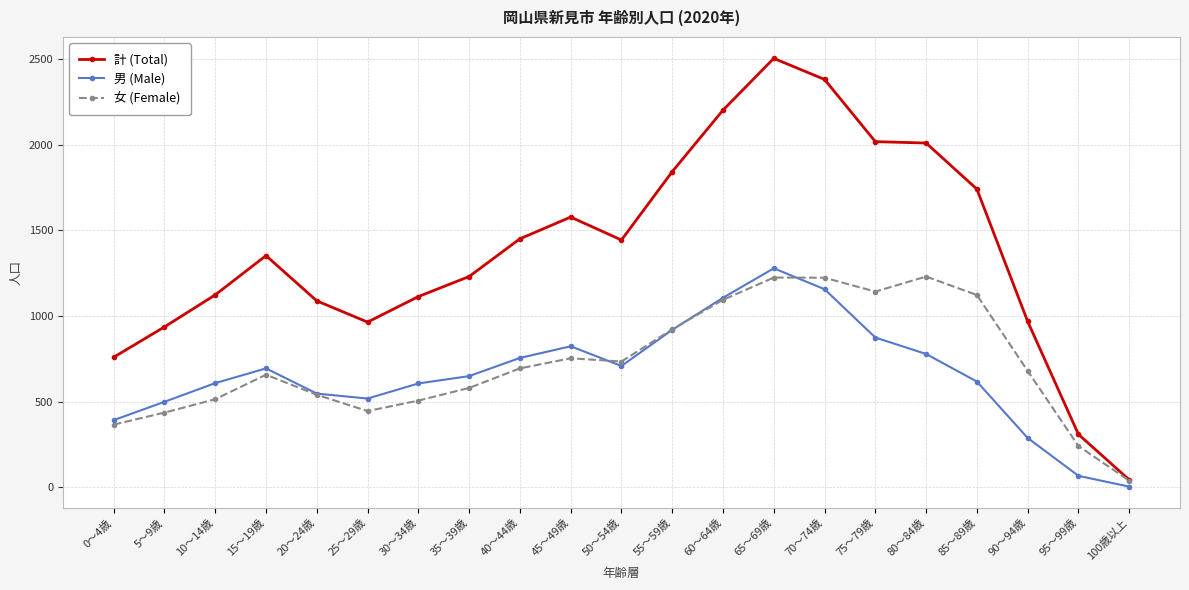

True or false: 男 (Male) has more than 0 interior local peaks.

True